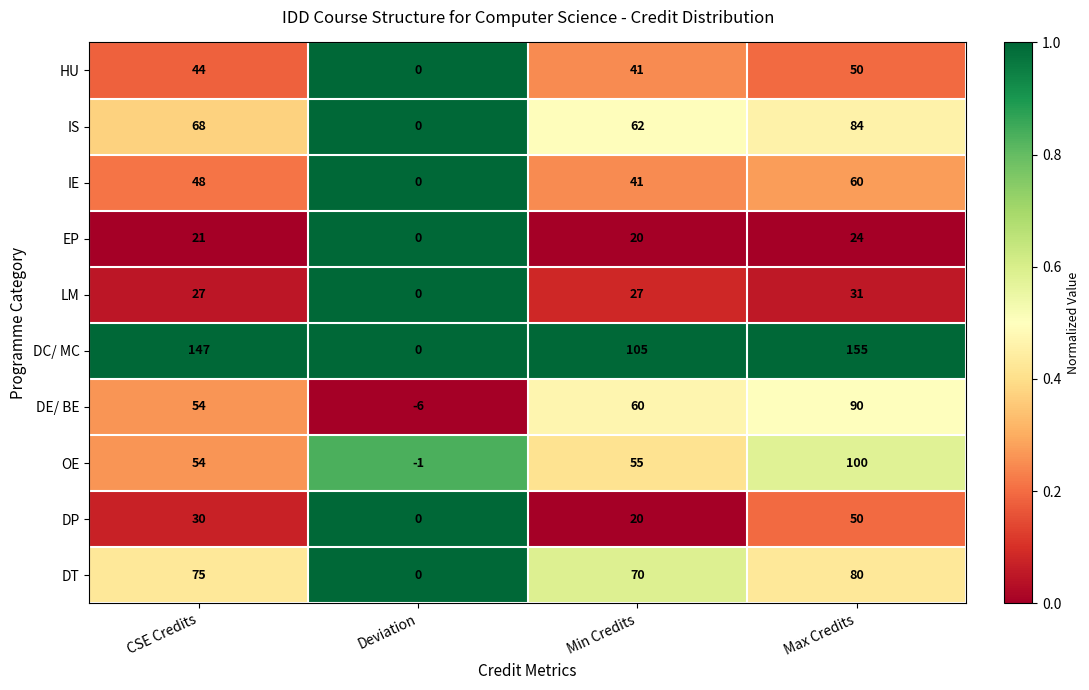

Which series has the widest spread of values?

DC/ MC